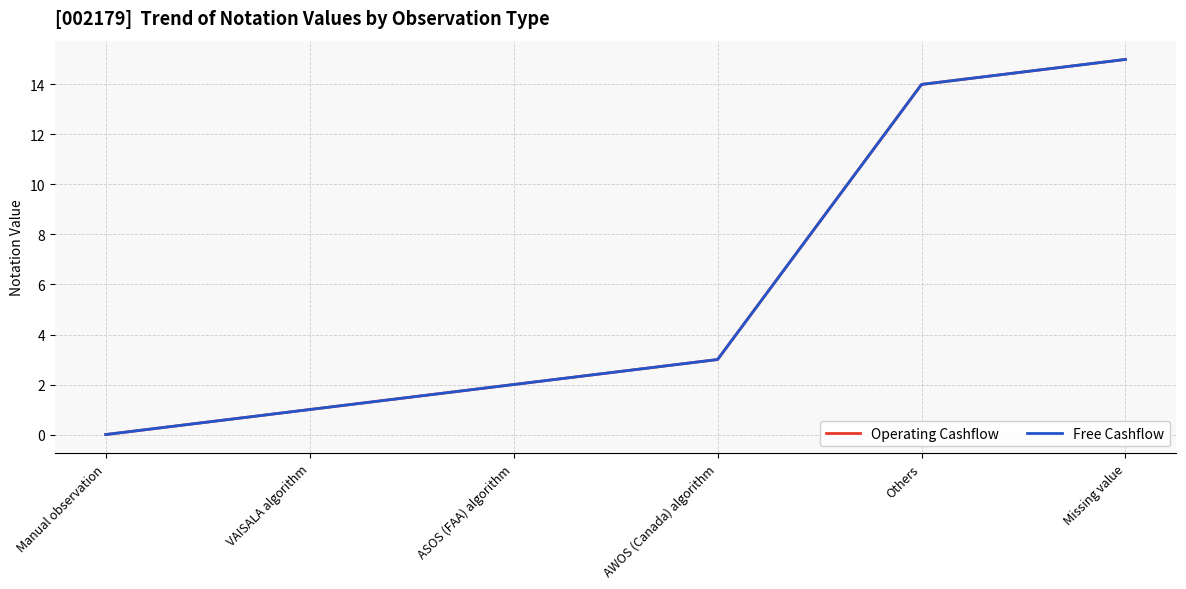

Reading right to left, extract all data points from this chart.

Operating Cashflow: 15	14	3	2	1	0
Free Cashflow: 15	14	3	2	1	0